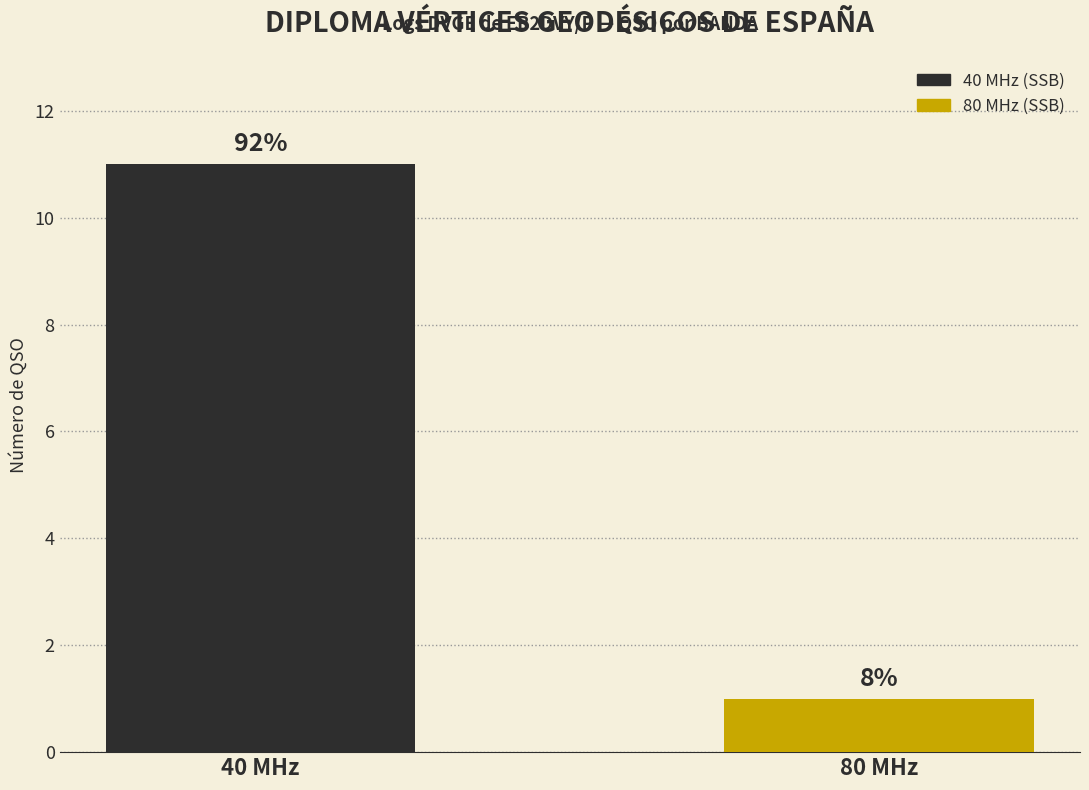

What is the average value?

6